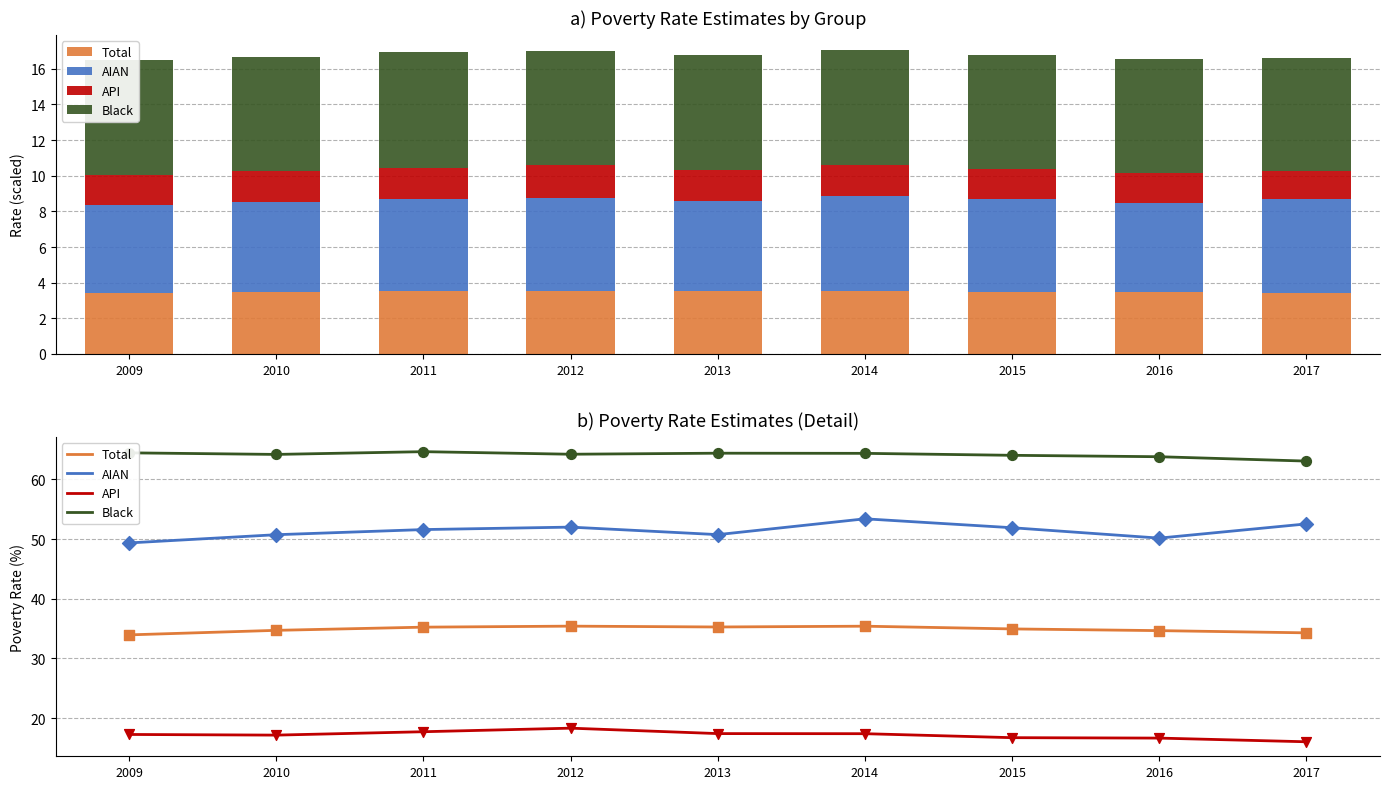

What is the total value across all series at 2010?

166.8